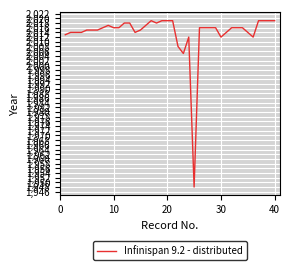

What is the maximum value shown in the chart?

2019